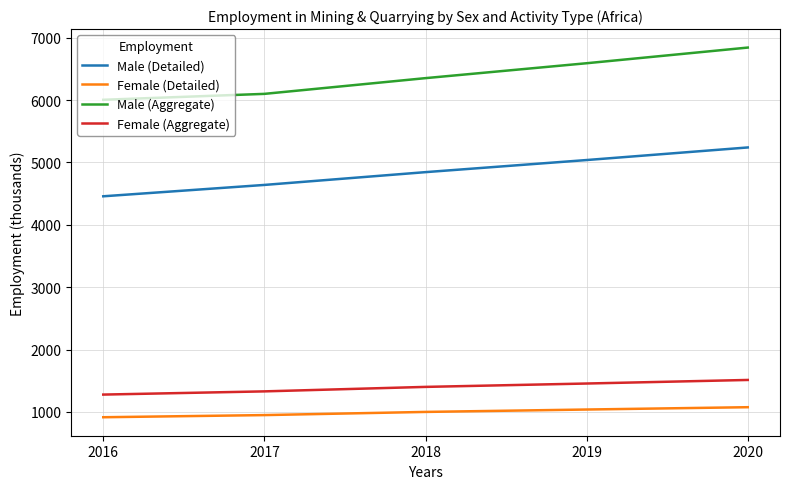

At 2018, list the series in order from smallest to largest.

Female (Detailed), Female (Aggregate), Male (Detailed), Male (Aggregate)